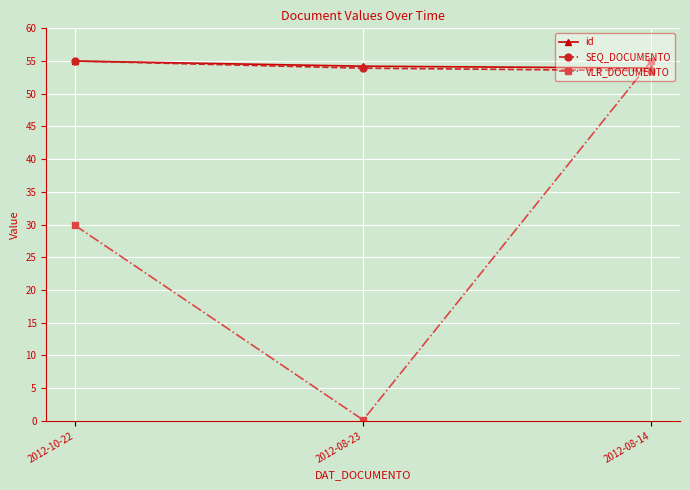

At which label does VLR_DOCUMENTO reach its peak?

2012-08-14